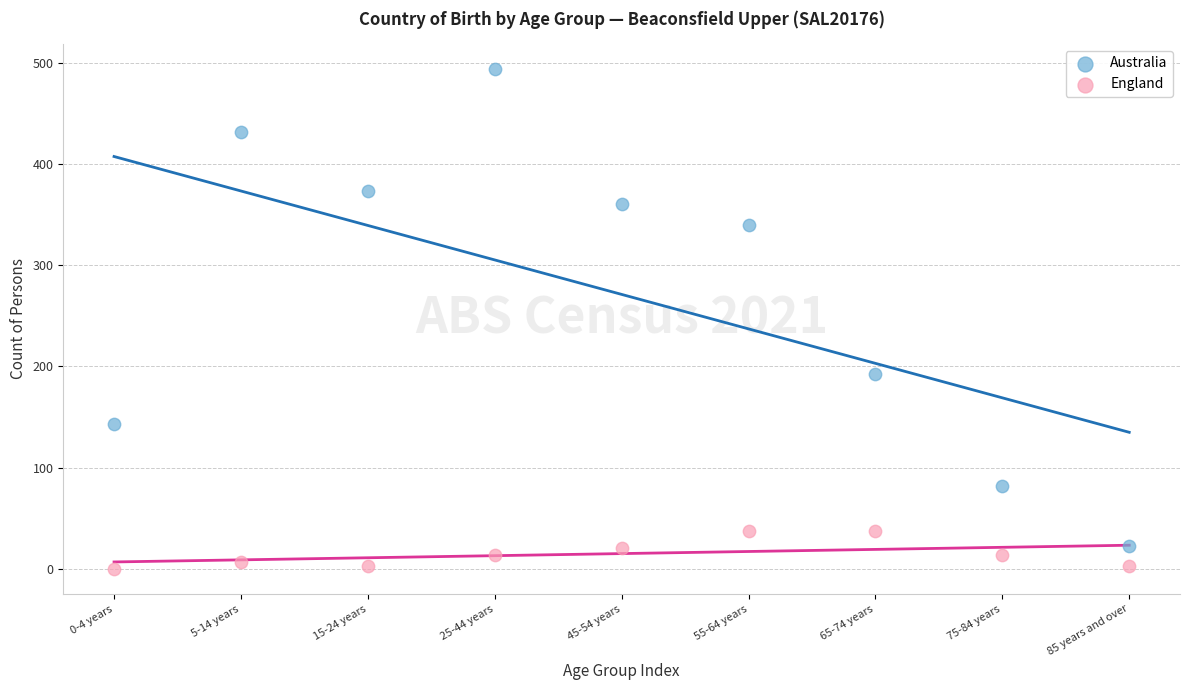

Which series has the widest spread of Y values?

Australia